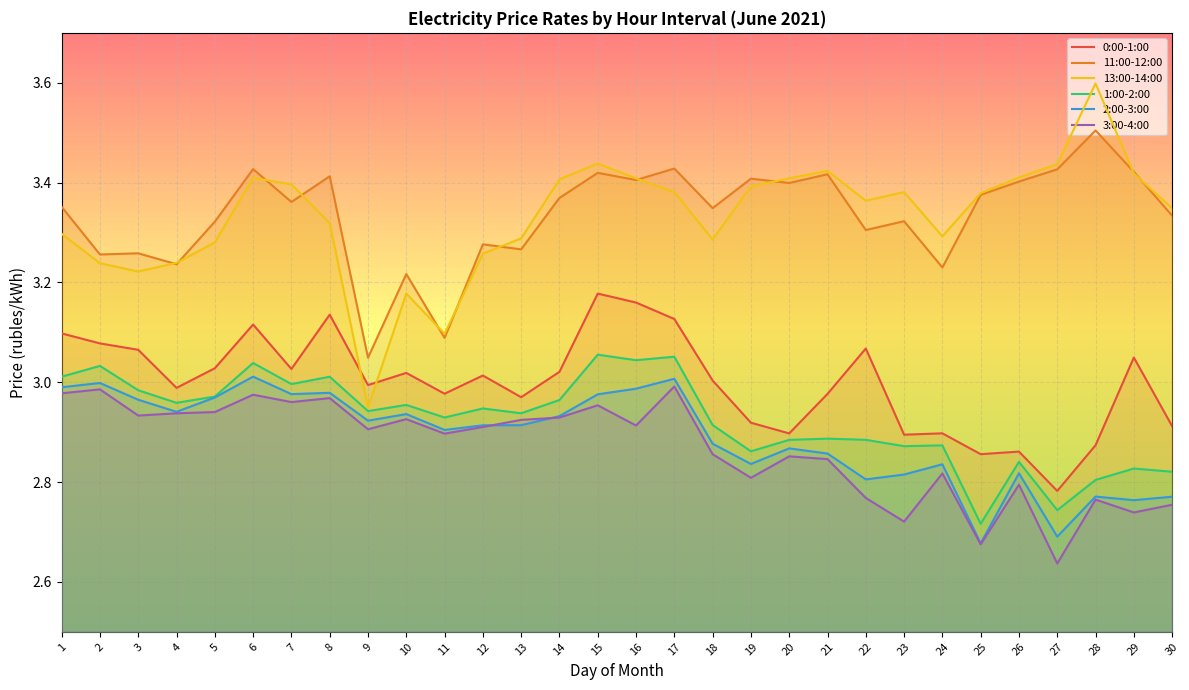

Rank the categories by 11:00-12:00 value from highest to lowest.

28, 17, 6, 27, 29, 15, 21, 8, 19, 16, 26, 20, 25, 14, 7, 1, 18, 30, 23, 5, 22, 12, 13, 3, 2, 4, 24, 10, 11, 9